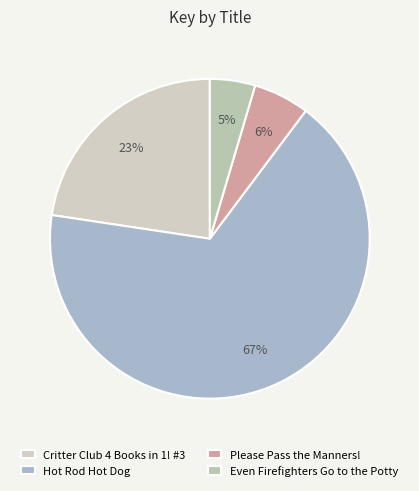

How many slices are in this pie chart?

4